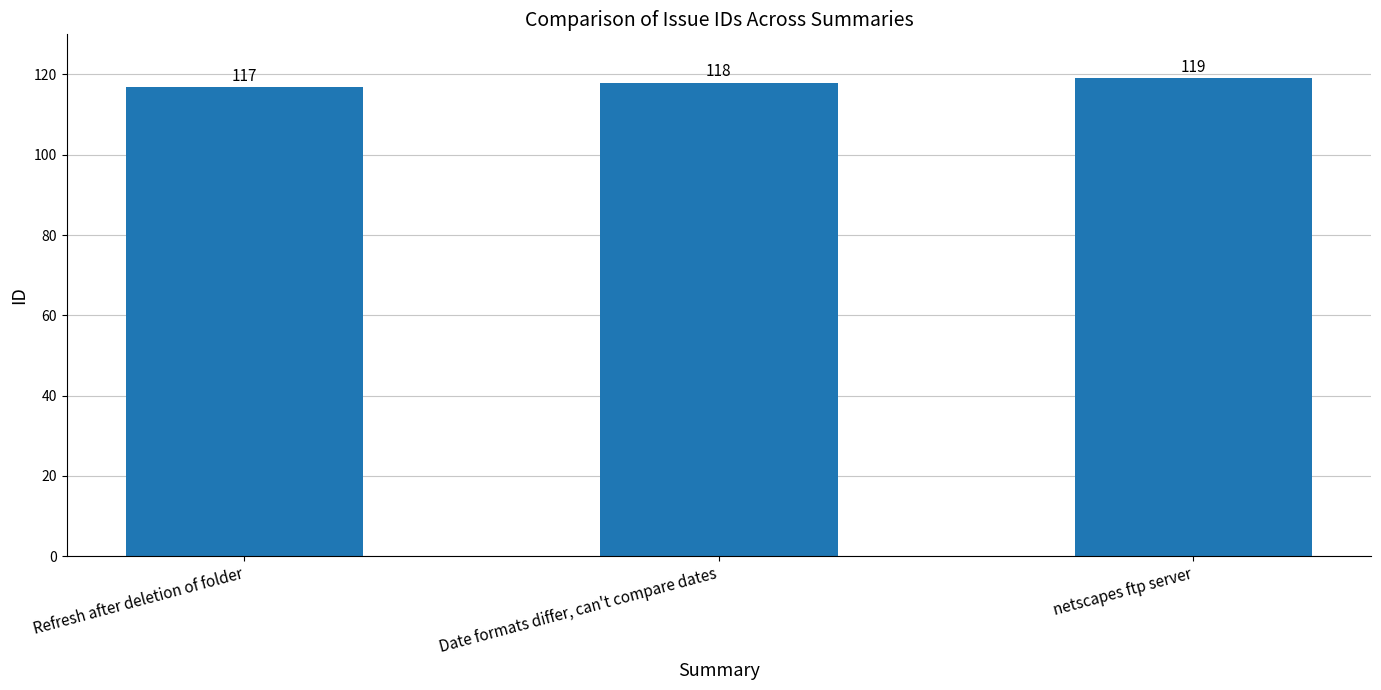

Rank the categories by value from lowest to highest.

Refresh after deletion of folder, Date formats differ, can't compare dates, netscapes ftp server